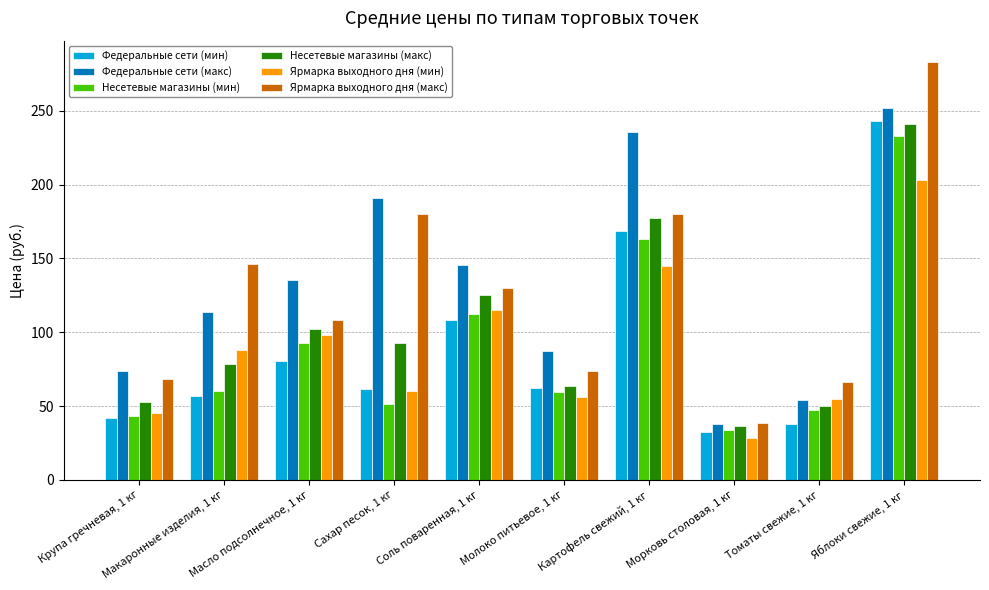

Which series has the largest total across all categories?

Федеральные сети (макс)